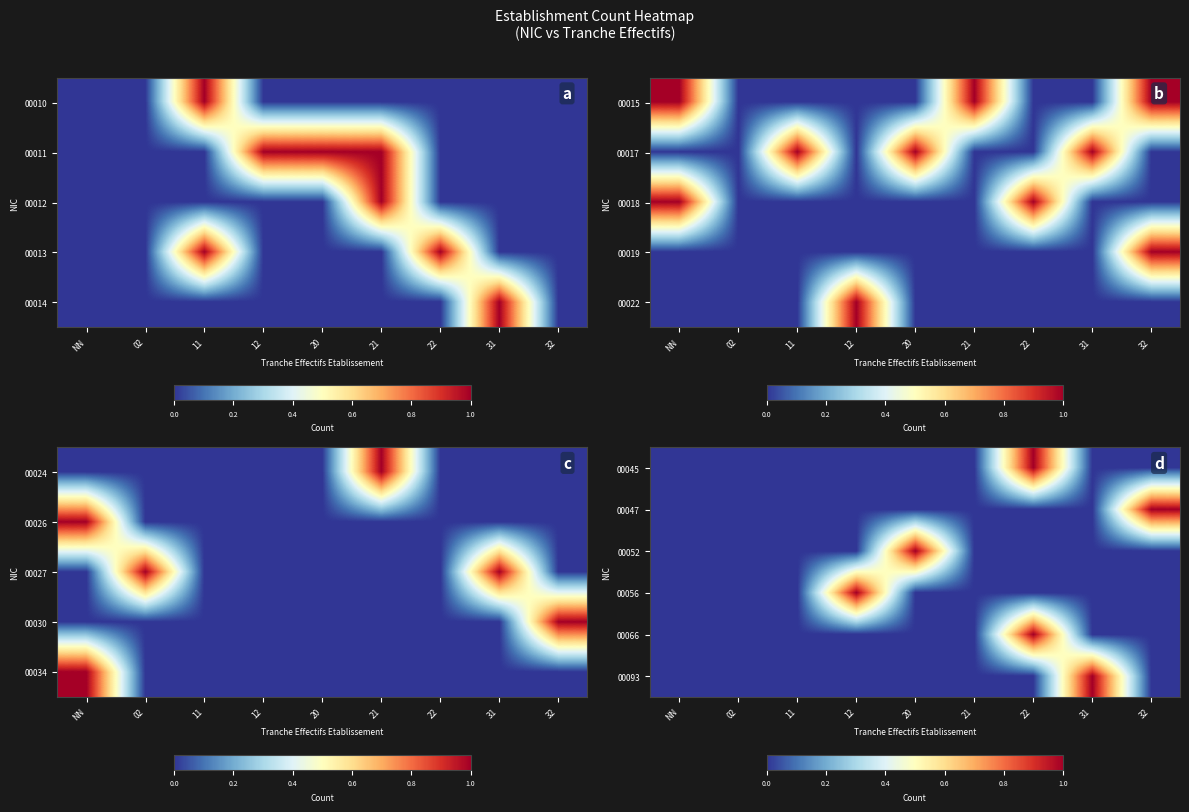

True or false: 00052 has a value of 0 at 31.

True